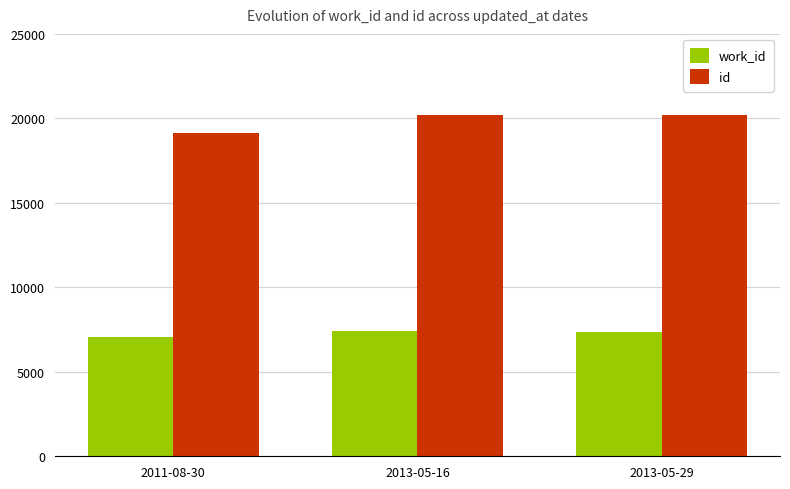

What value does the work_id series have at 2013-05-29?

7335